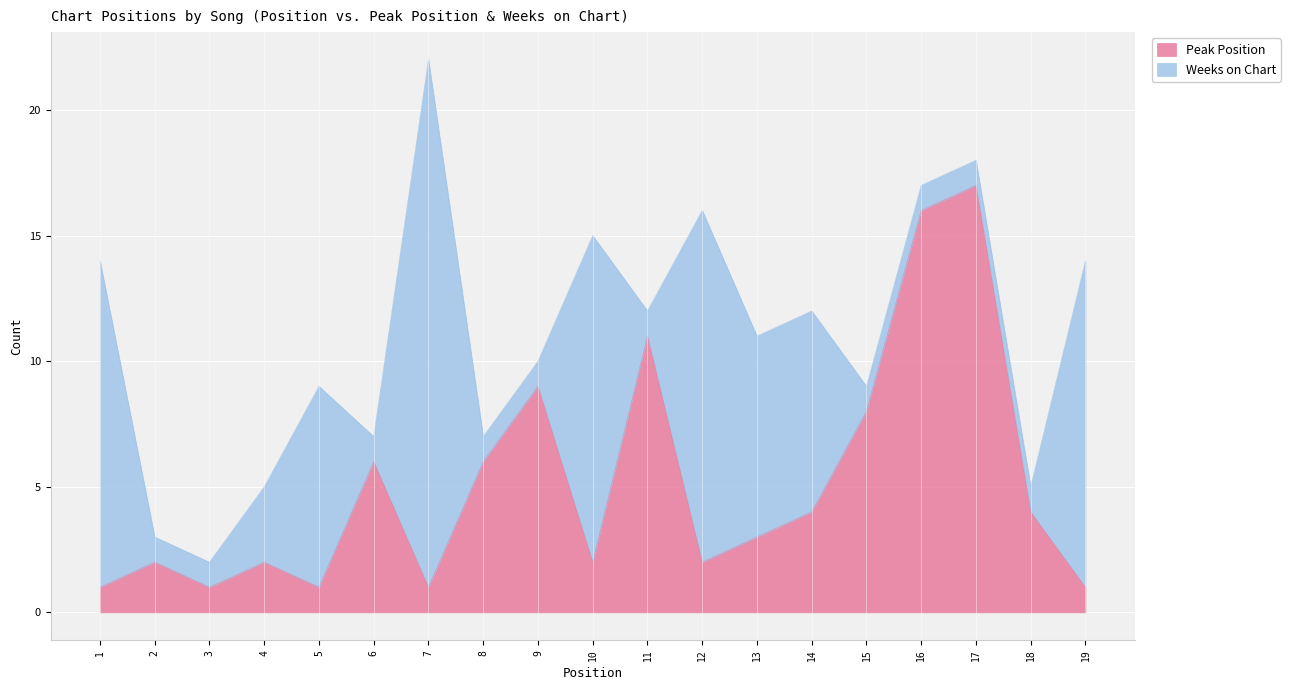

Reading right to left, extract all data points from this chart.

19=1	18=4	17=17	16=16	15=8	14=4	13=3	12=2	11=11	10=2	9=9	8=6	7=1	6=6	5=1	4=2	3=1	2=2	1=1